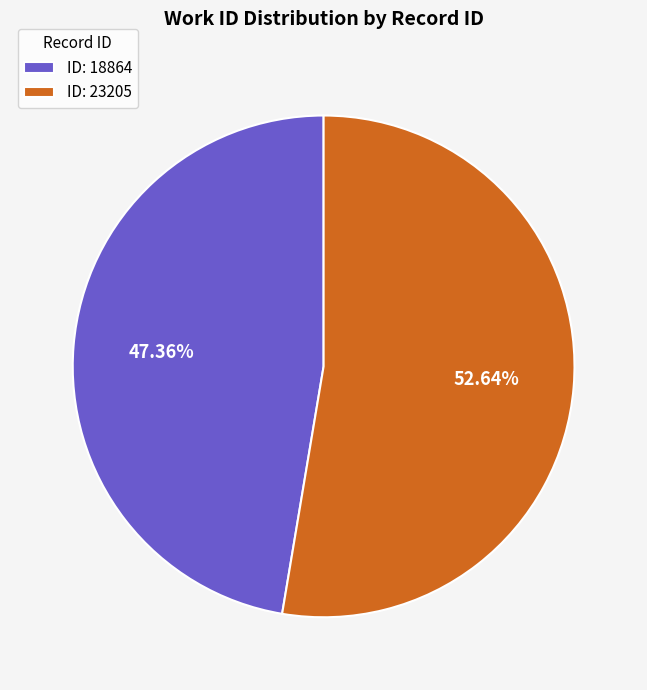

What is the majority slice?

ID: 23205